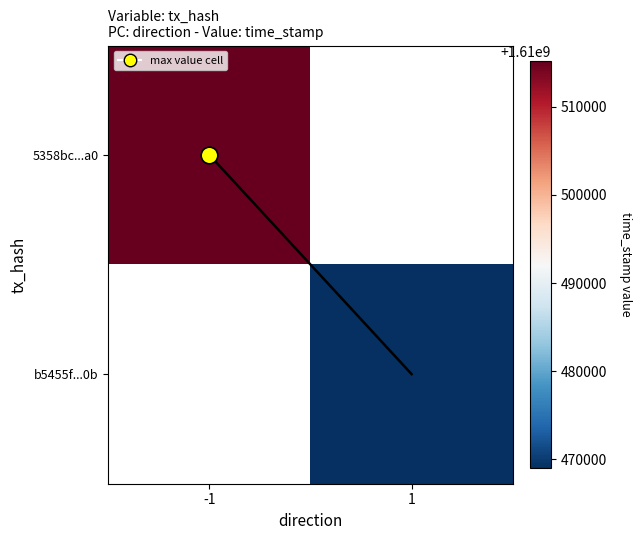

What is the sum of all diagonal values?

1.0